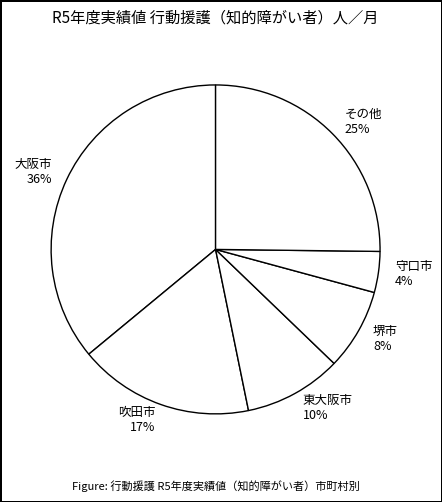

Count the number of slices in the pie.

6